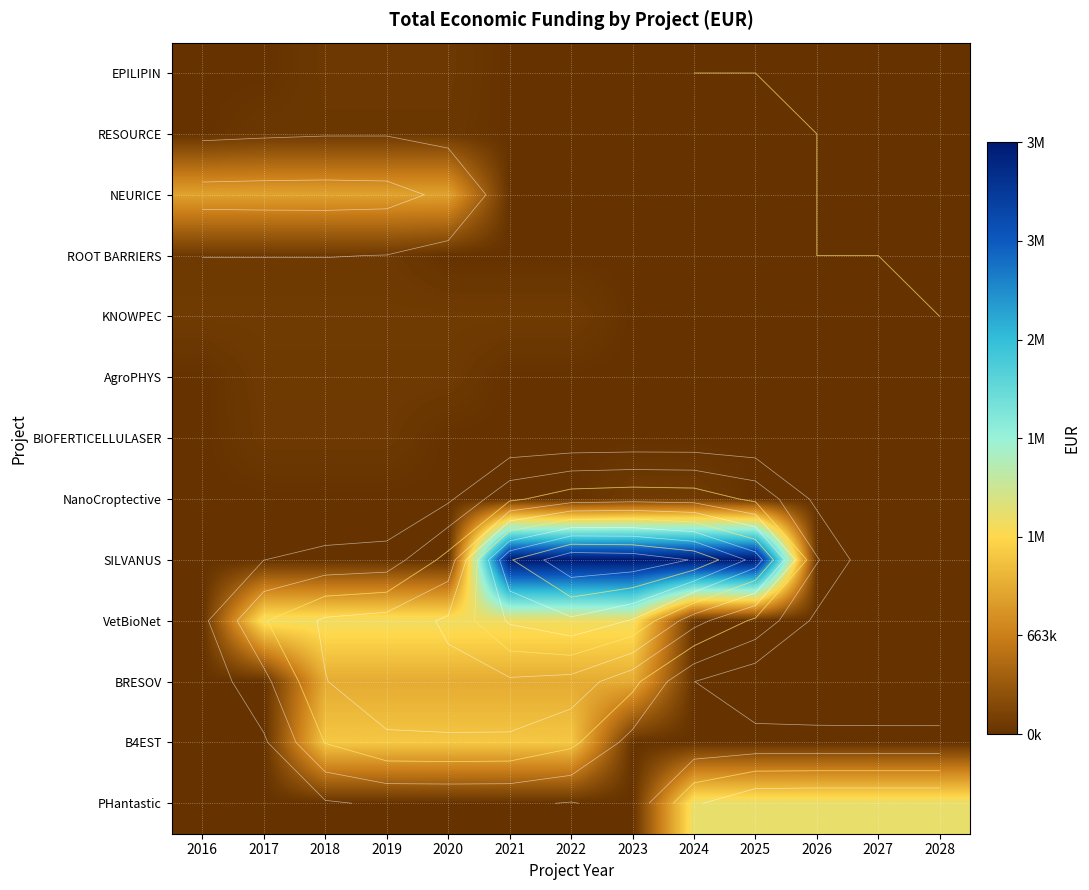

Which label corresponds to the largest value in the chart?

2021